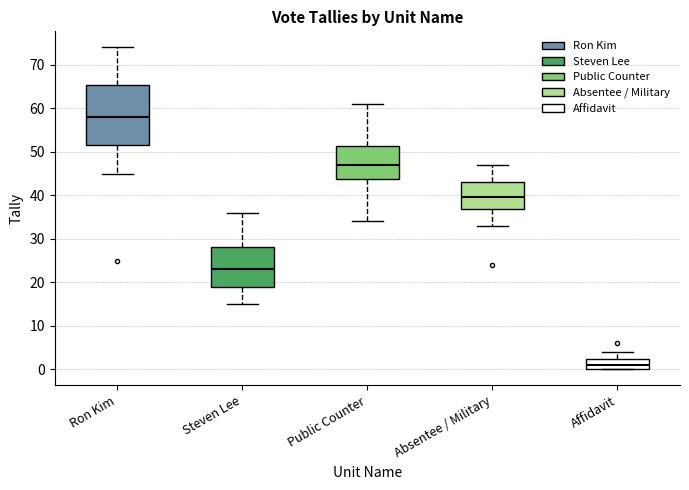

Reading left to right, transcribe this box plot: for each box, give where its median line is, the range the box spans, and where its two whiskers end, as read against the y-axis. The values are not printed on the chart, so give them approximately, as read against the axis.

Ron Kim: median 58, box 52 to 65, whiskers 45 to 74
Steven Lee: median 23, box 19 to 28, whiskers 15 to 36
Public Counter: median 47, box 44 to 51, whiskers 34 to 61
Absentee / Military: median 40, box 37 to 43, whiskers 33 to 47
Affidavit: median 1, box 0 to 2, whiskers 0 to 4